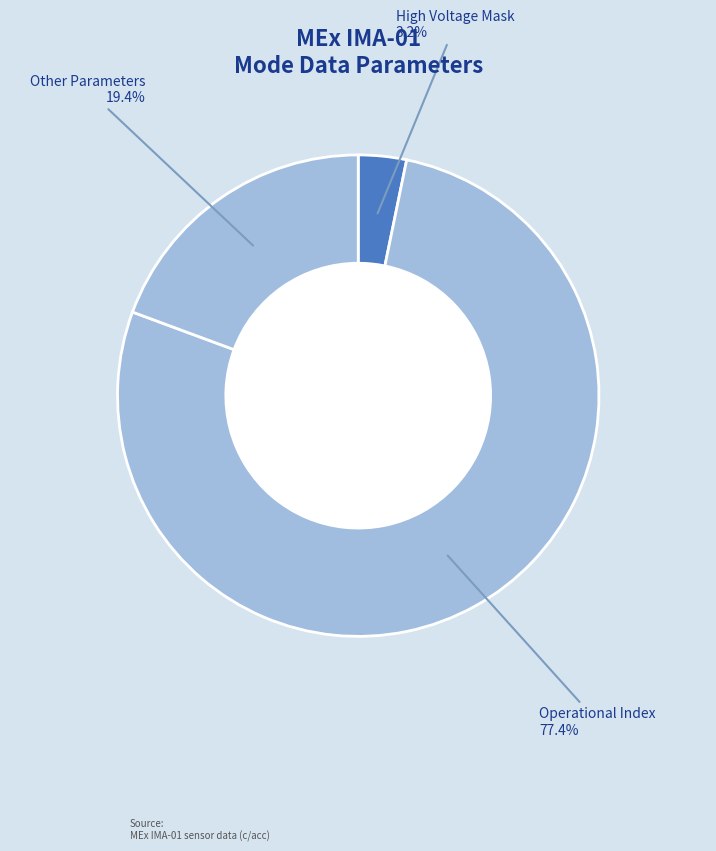

How many segments does this pie chart have?

3